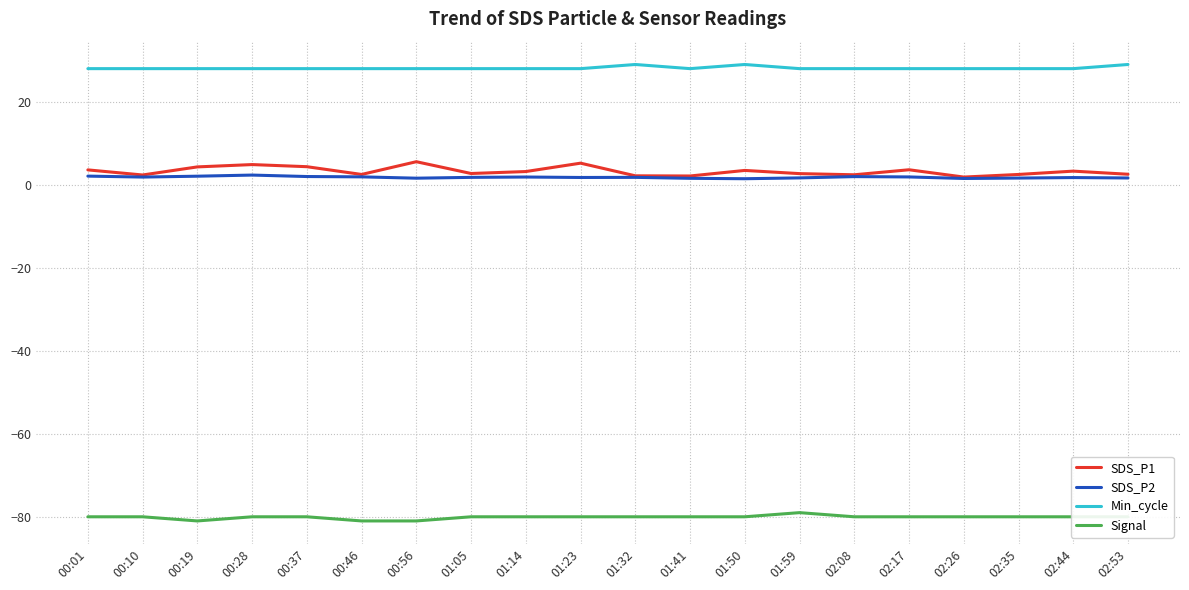

Which series has the largest range (max minus min)?

SDS_P1